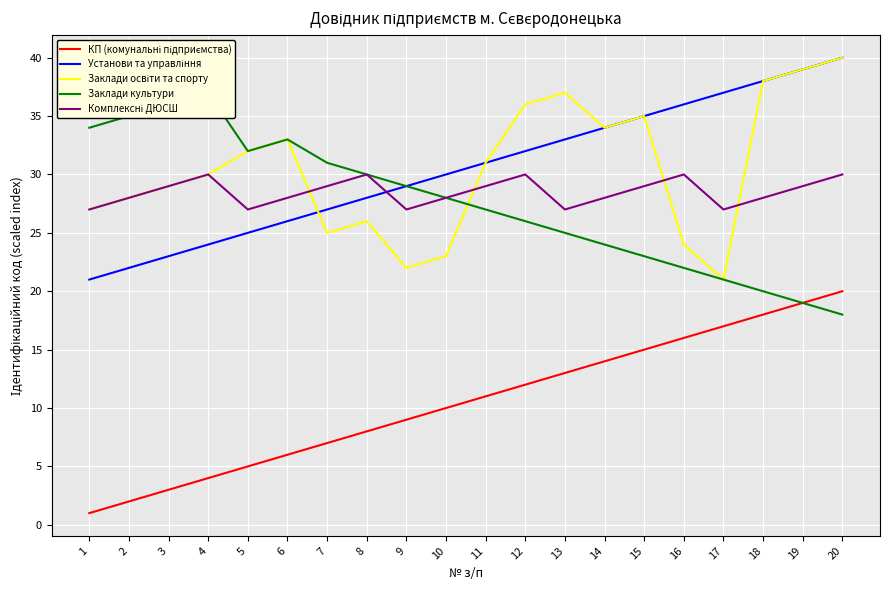

How many values in the Установи та управління series exceed 31?

9